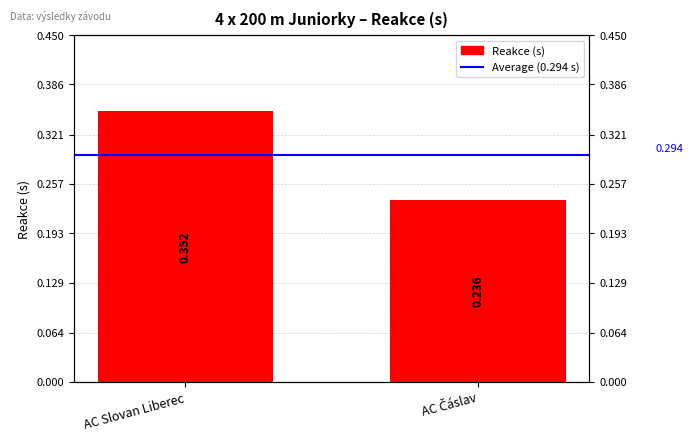

At which category does the chart reach its minimum across all series?

AC Čáslav